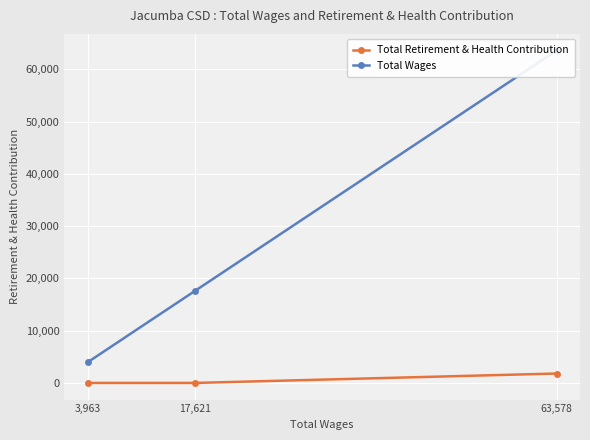

What is the maximum value for Total Retirement & Health Contribution?

1800